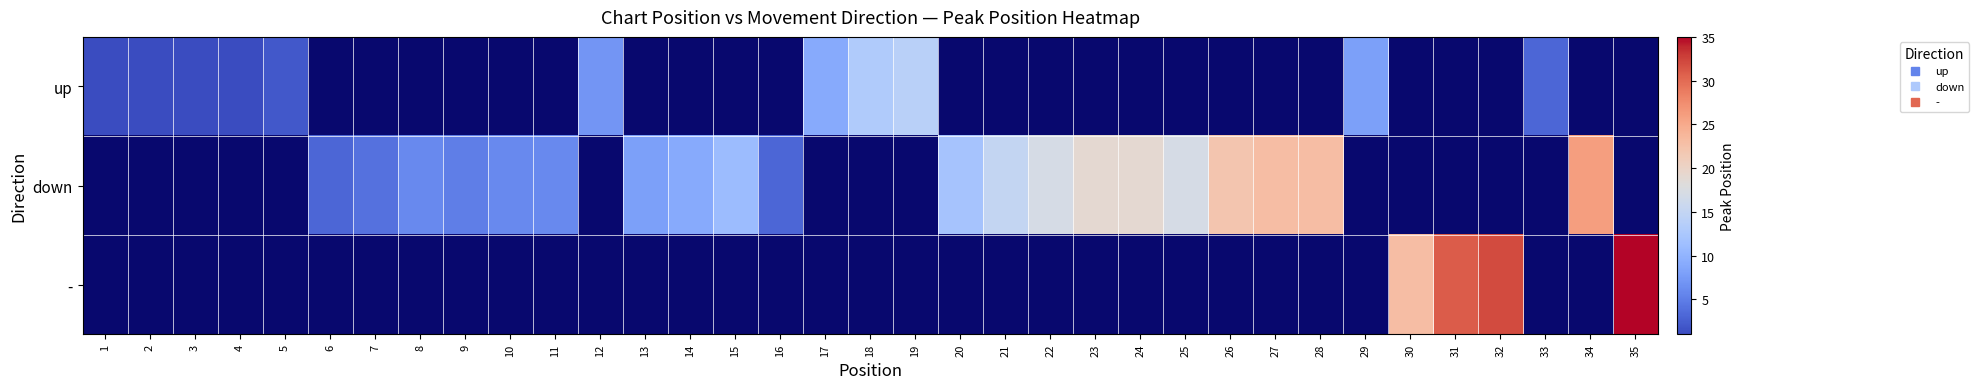

At which label is up closest to 7?

12